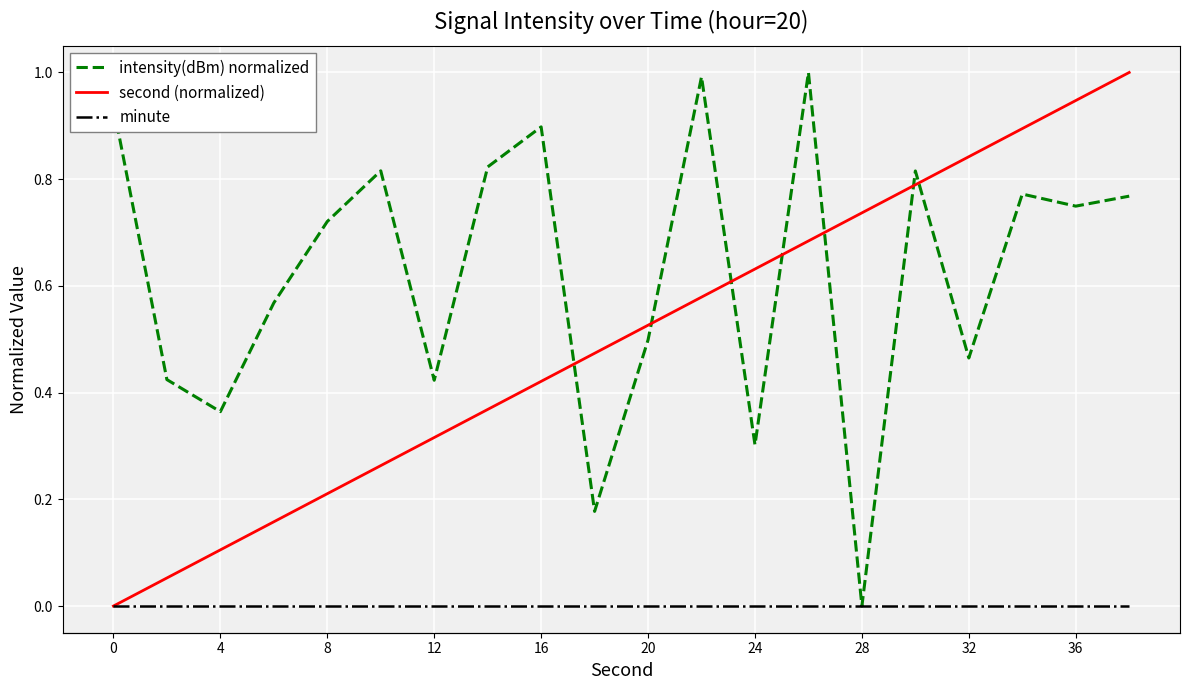

How many values in second (normalized) are above zero?

19